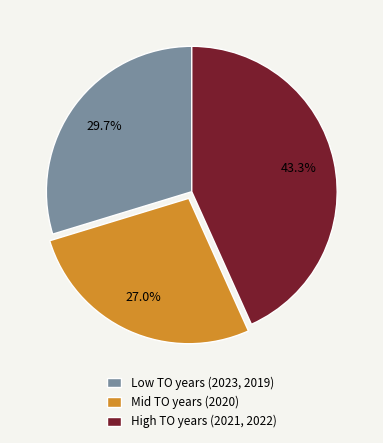

Is there a majority slice in this chart?

No